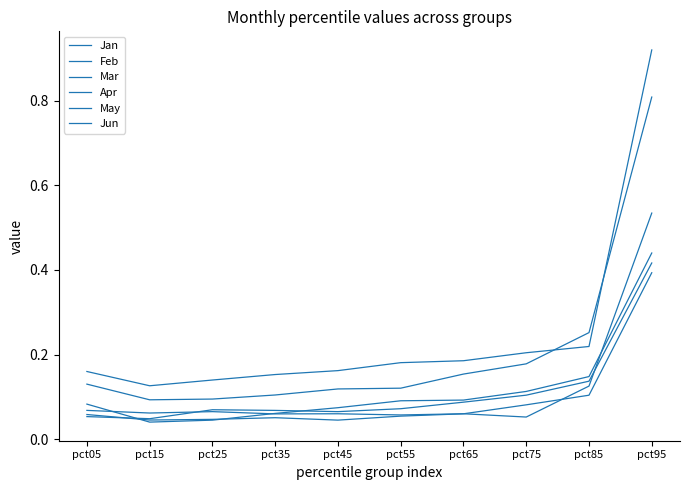

True or false: Mar and May cross at least once.

True